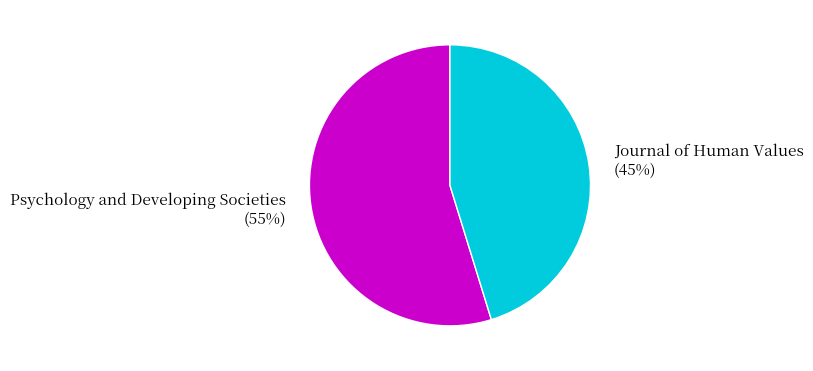

To the nearest percent, what portion does Psychology and Developing Societies represent?

55%